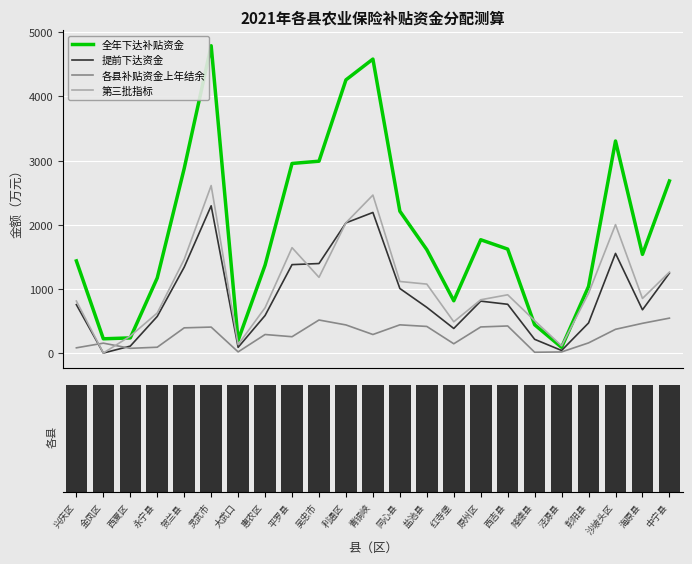

What is the average value of the 提前下达资金 series?

895.7